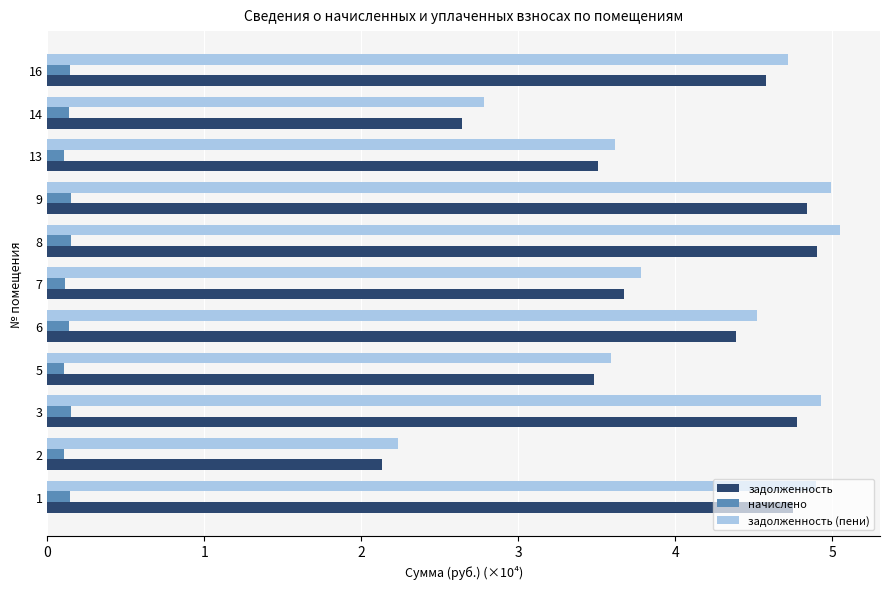

The начислено series shows 0.1 at 9. True or false?

True